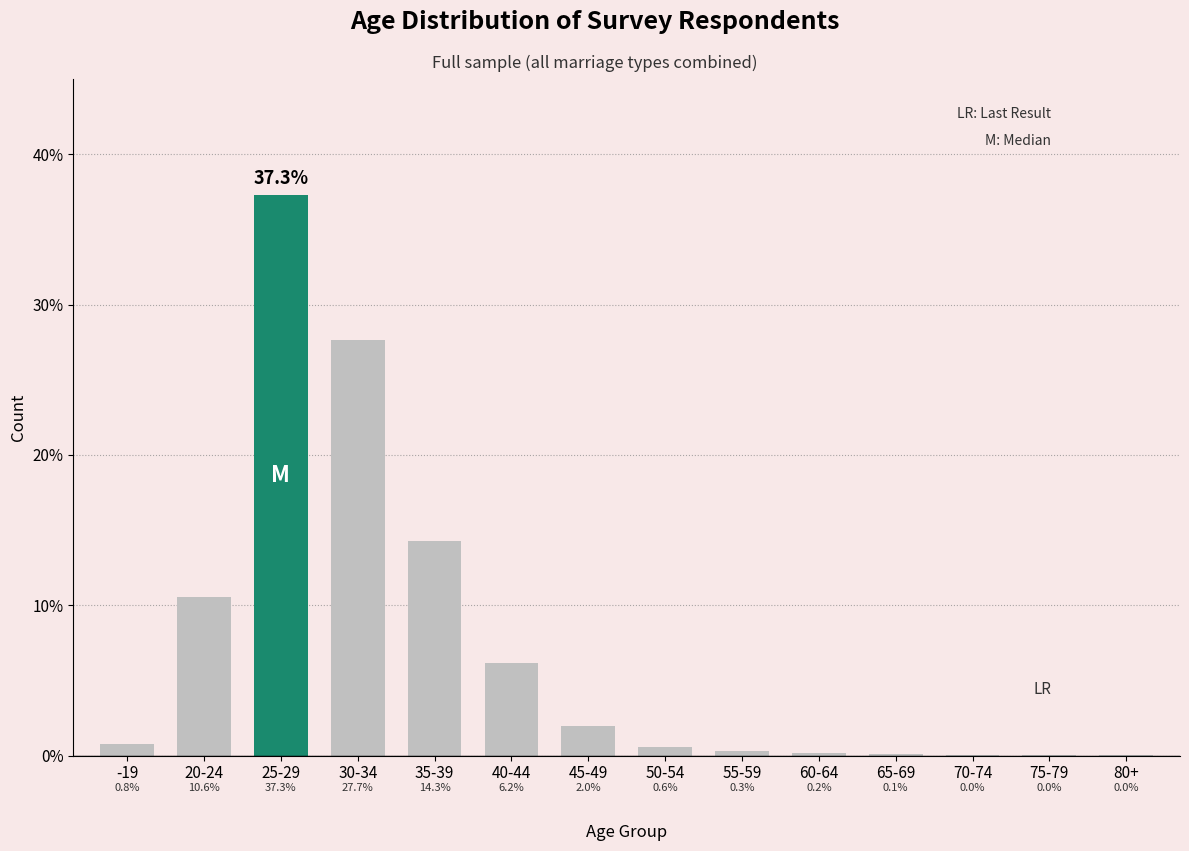

What is the maximum value shown in the chart?

37.3